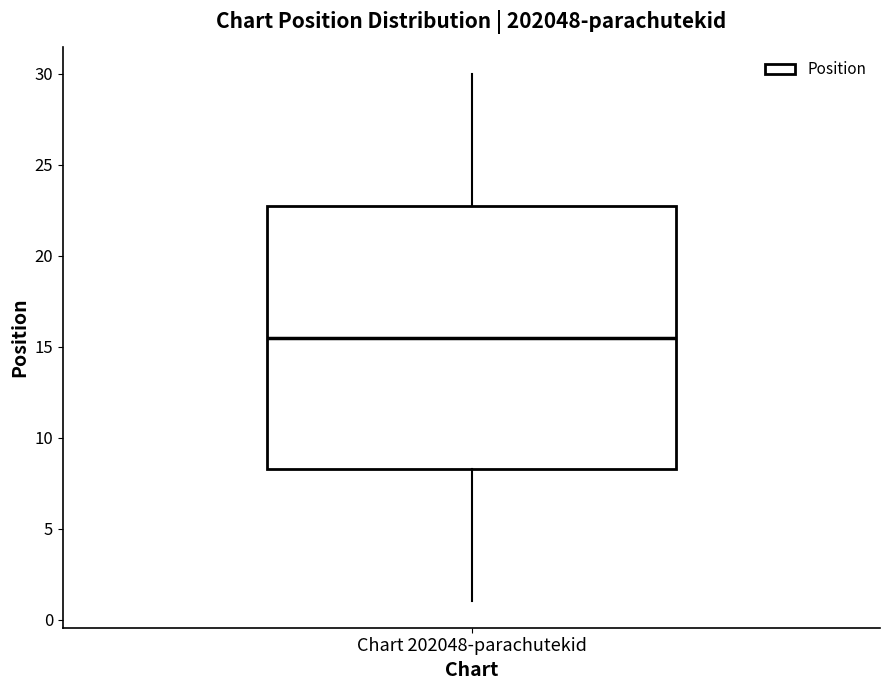

Read this box plot against the y-axis: the position of the median line, the range covered by the box, and the ends of both whiskers. The values are not printed on the chart, so give them approximately, as read against the axis.

median 15.5, box 8.5 to 23.0, whiskers 1.0 to 30.0